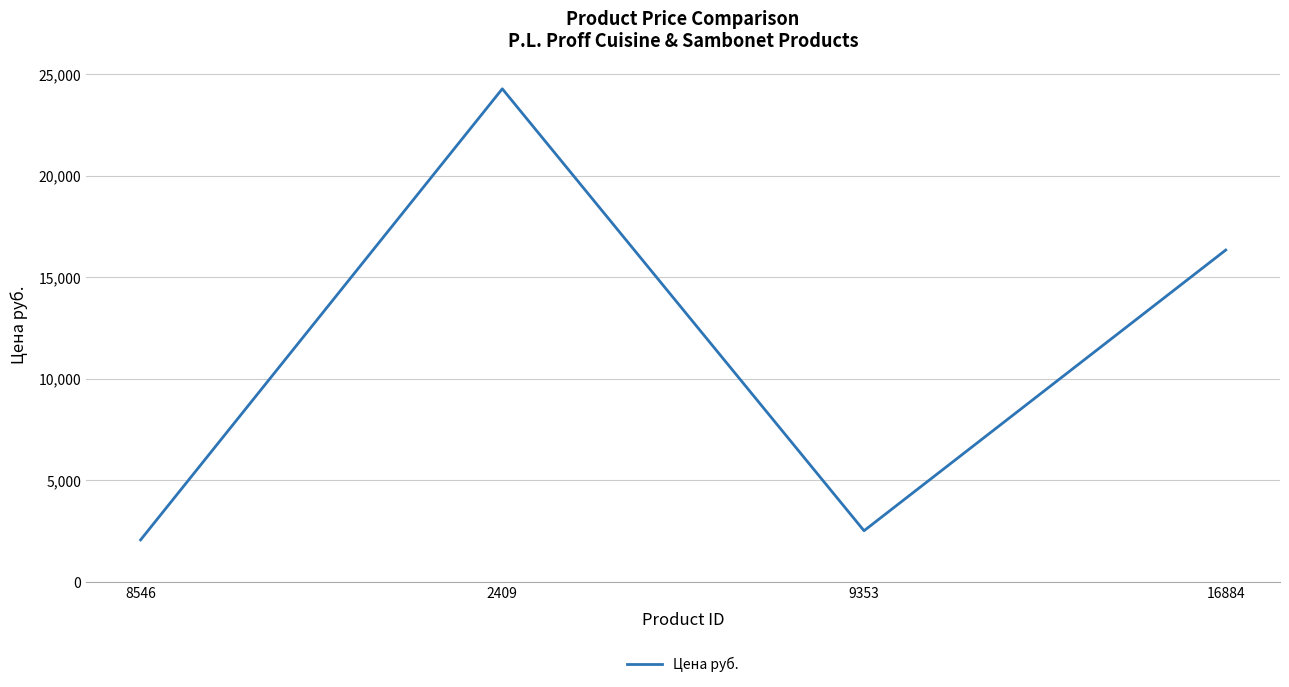

Which category has the highest value across all series?

2409